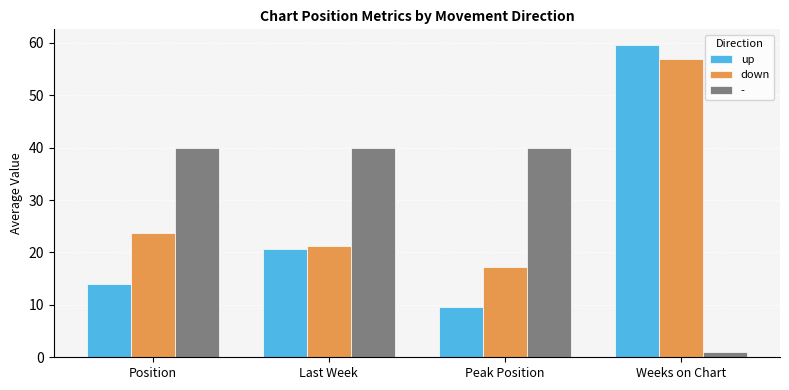

What is the sum of all up values?

103.9